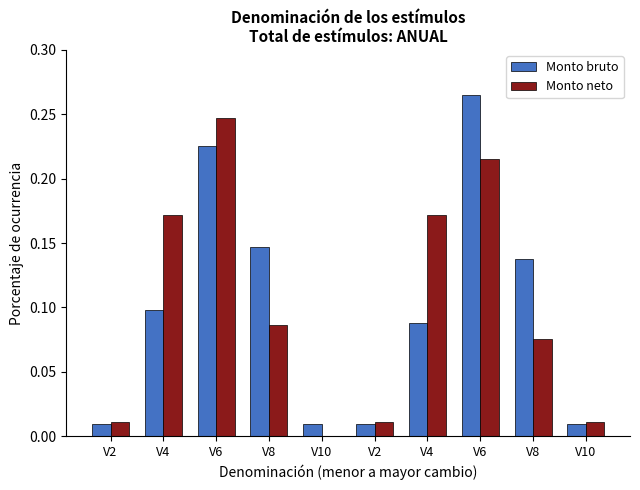

What are all the series names shown in the legend?

Monto bruto, Monto neto